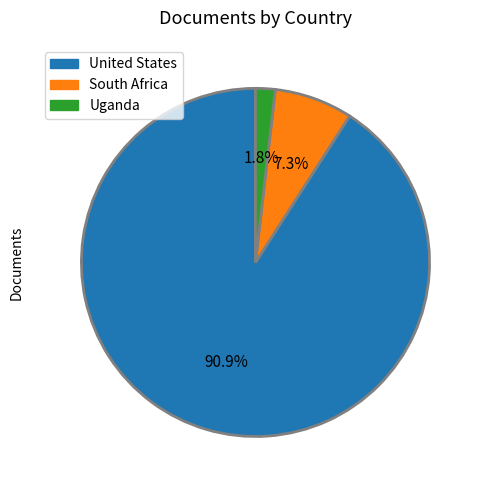

Rank the categories by value from highest to lowest.

United States, South Africa, Uganda